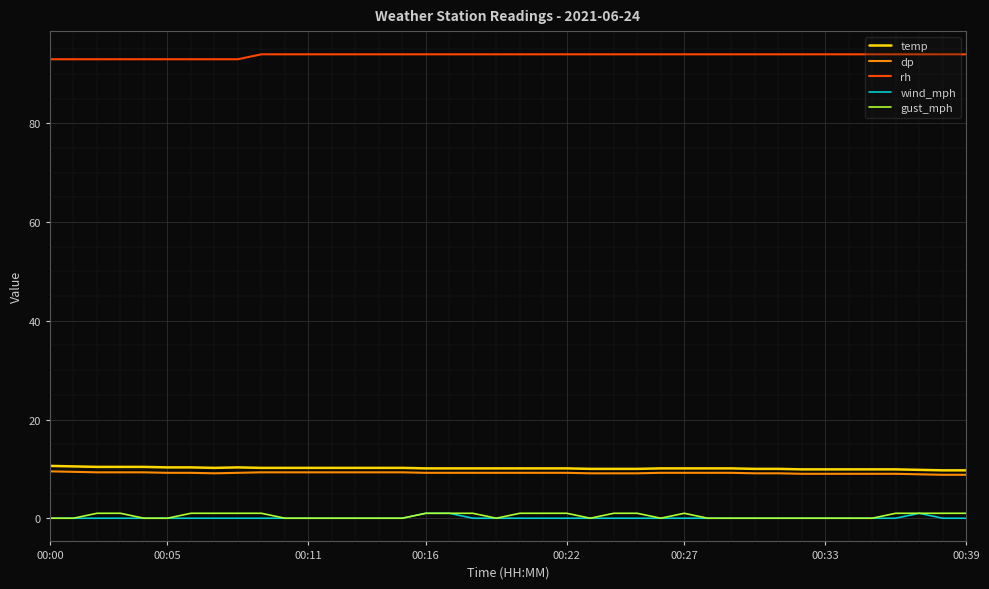

Count the number of data series in this chart.

5